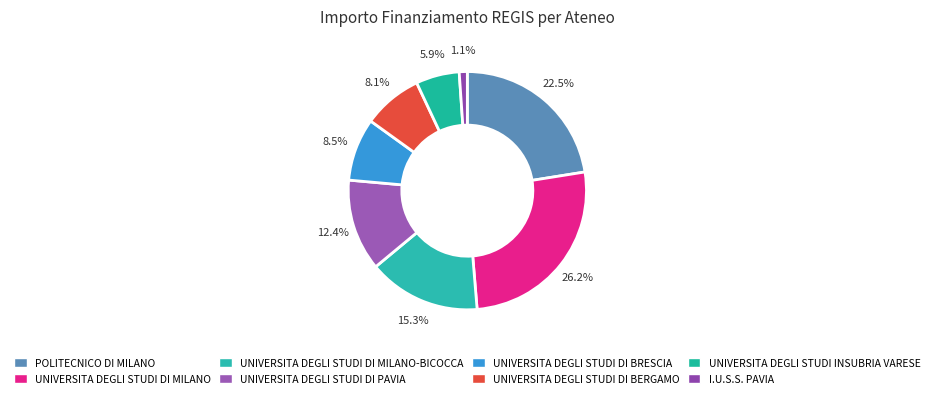

What percentage do UNIVERSITA DEGLI STUDI DI PAVIA and UNIVERSITA DEGLI STUDI DI MILANO-BICOCCA together represent?

27.7%